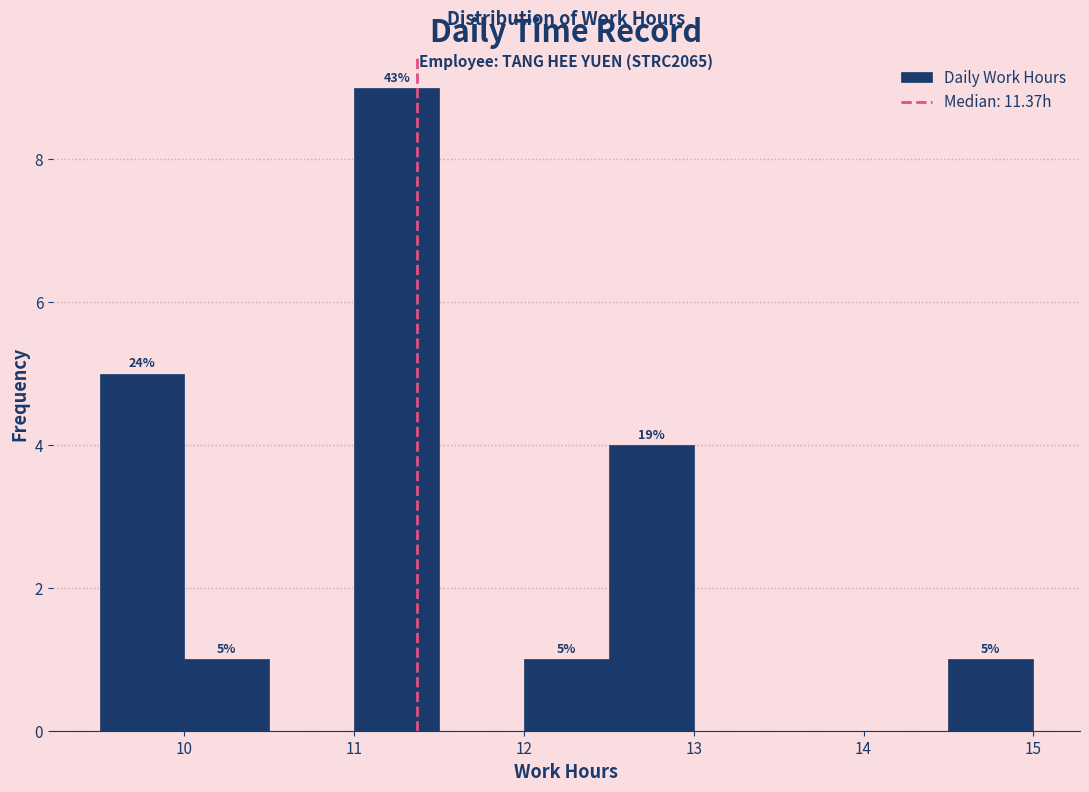

Over which range of the x-axis is the bar tallest?

11.0 to 11.5